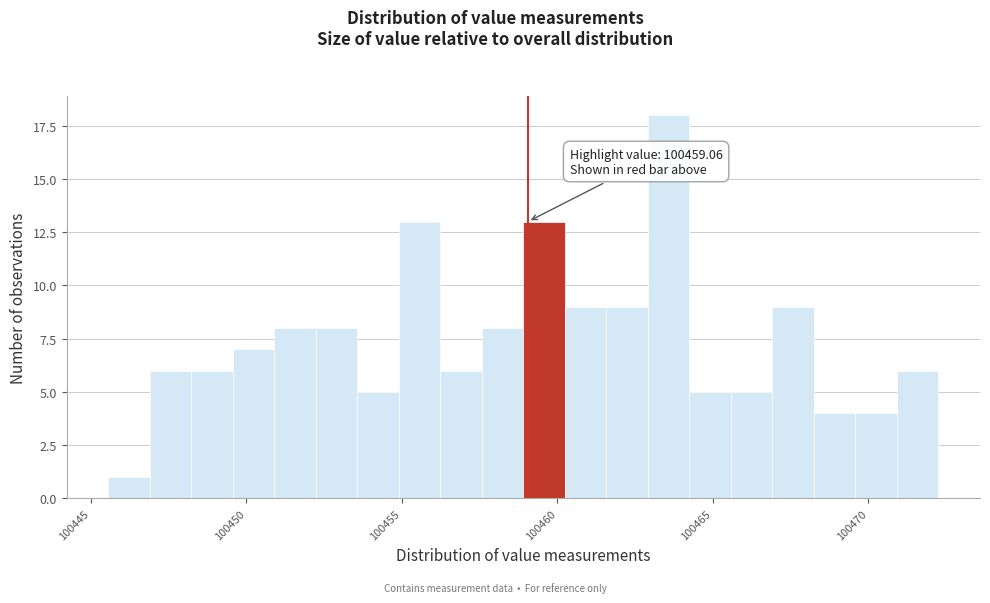

Around what value on the x-axis is the tallest bar? Give the approximate position of its centre, as read against the axis.

100463.5